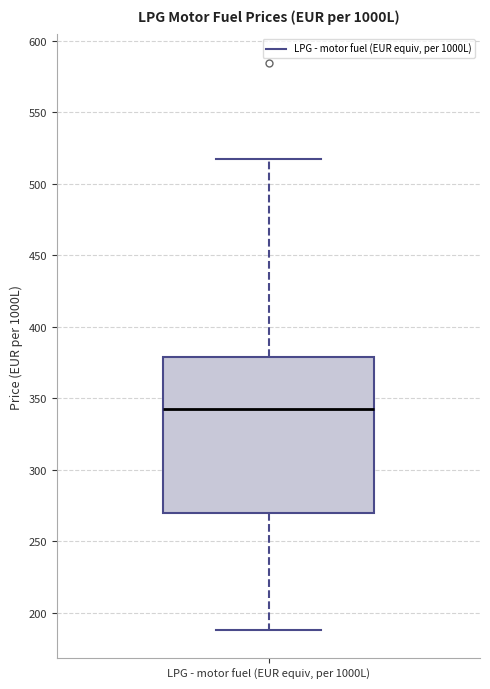

Read this box plot against the y-axis: the position of the median line, the range covered by the box, and the ends of both whiskers. The values are not printed on the chart, so give them approximately, as read against the axis.

median 345, box 270 to 380, whiskers 190 to 515